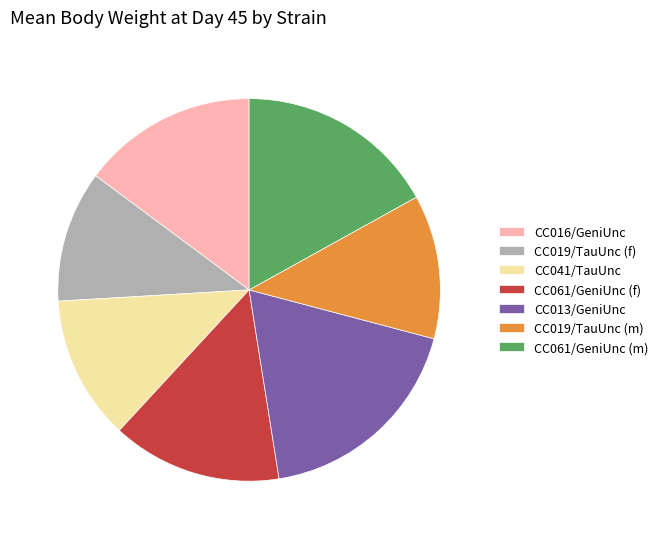

What is the smallest slice in the pie chart?

CC019/TauUnc (f)